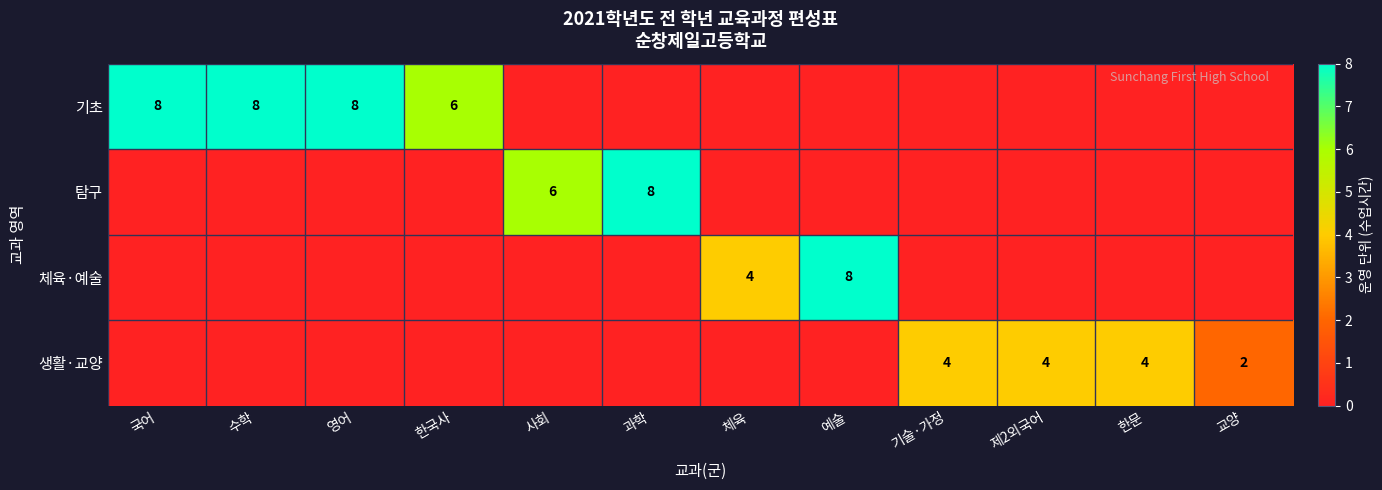

At which category does the chart reach its minimum across all series?

사회